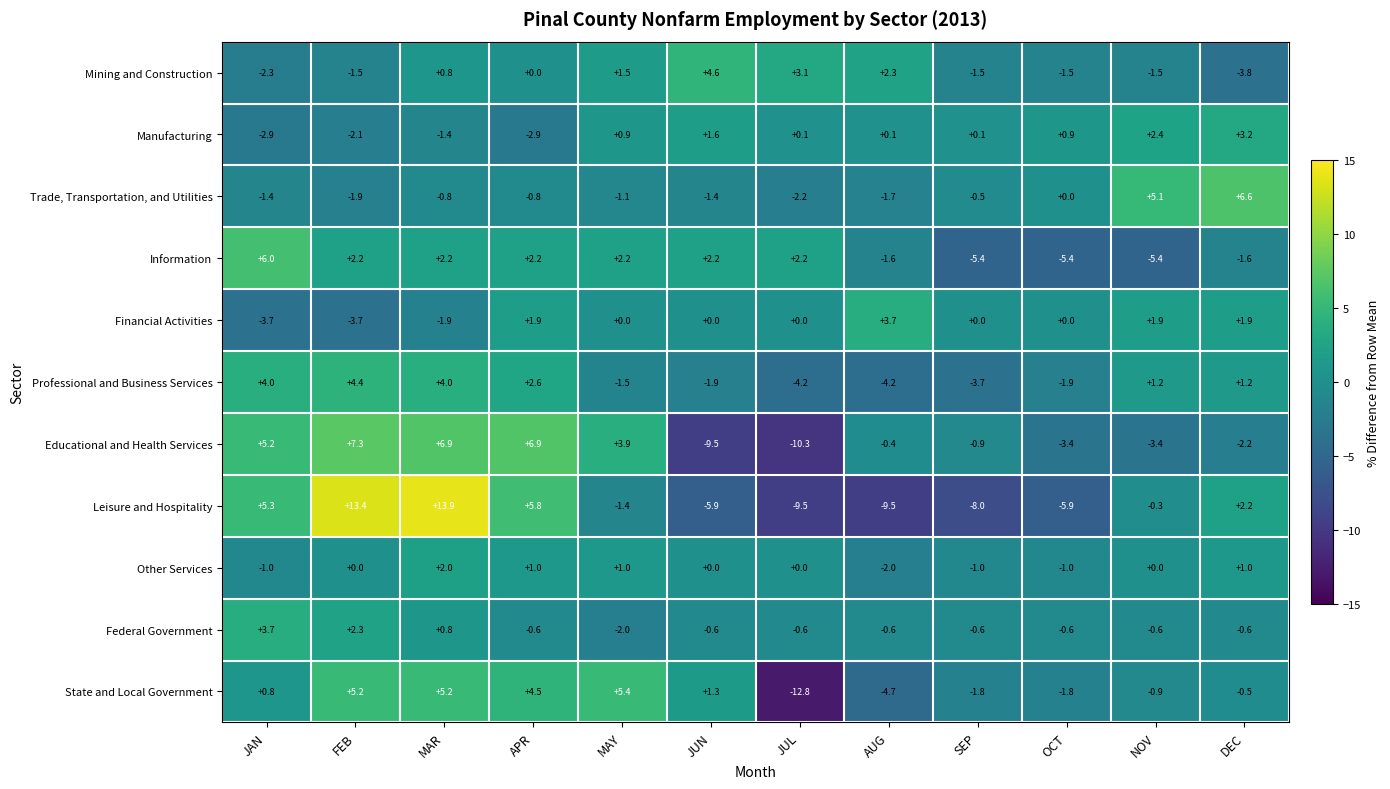

Rank the series at DEC from lowest to highest value.

Mining and Construction, Educational and Health Services, Information, Federal Government, State and Local Government, Other Services, Professional and Business Services, Financial Activities, Leisure and Hospitality, Manufacturing, Trade, Transportation, and Utilities